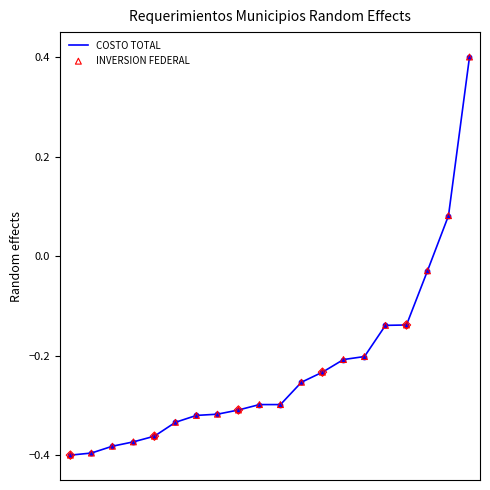

What is the difference between the maximum and minimum values?

0.8